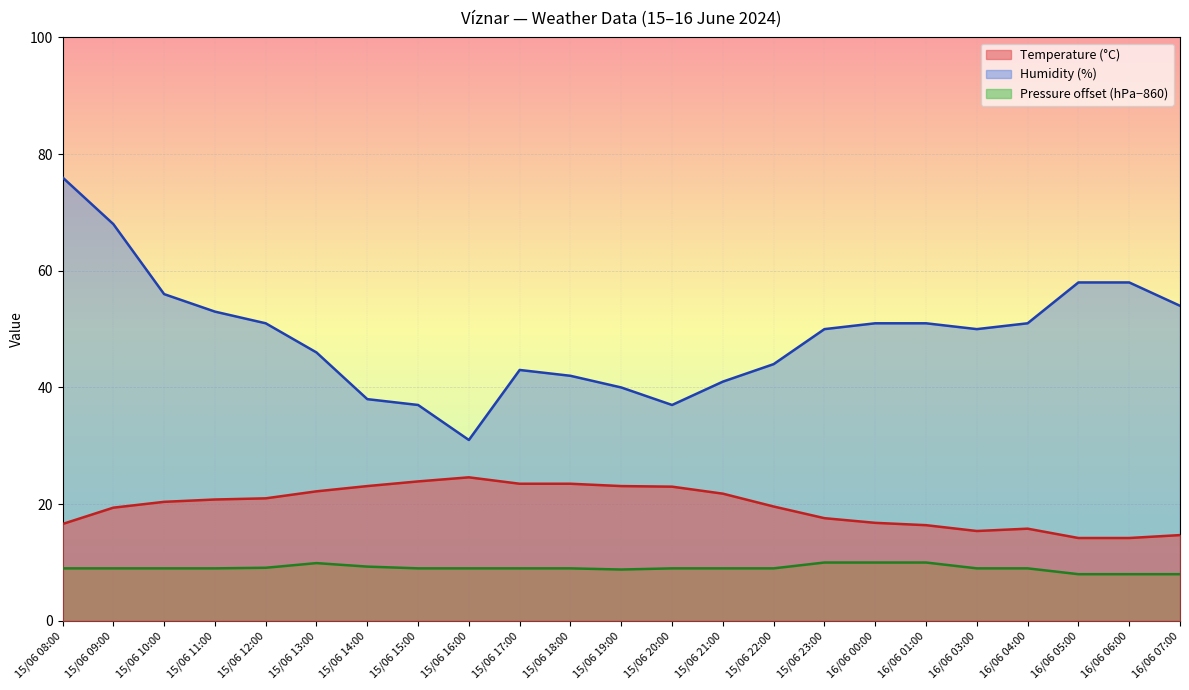

Is it true that Temperature (°C) equals 20.8 at 15/06 11:00?

True